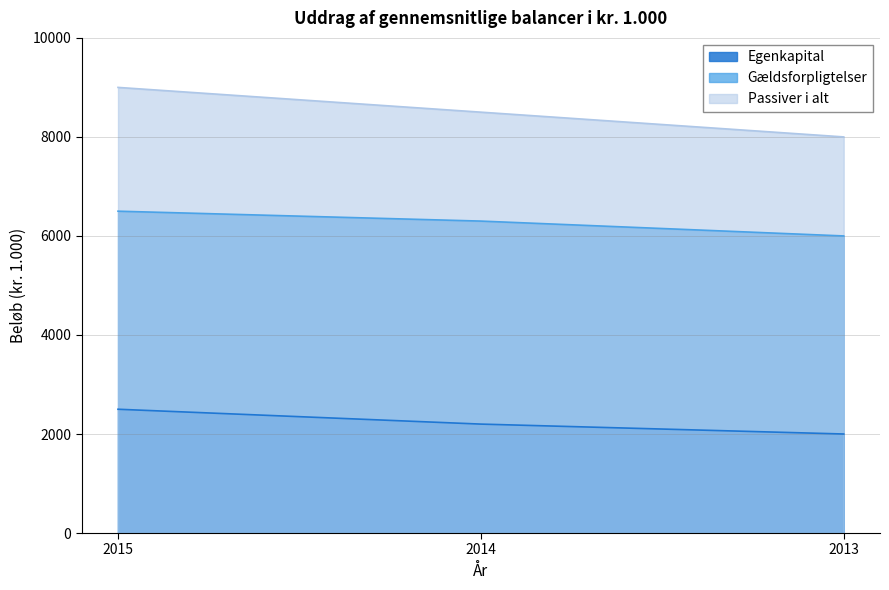

Reading right to left, extract all data points from this chart.

Egenkapital: 2013=2000	2014=2200	2015=2500
Gældsforpligtelser: 2013=6000	2014=6300	2015=6500
Passiver i alt: 2013=8000	2014=8500	2015=9000